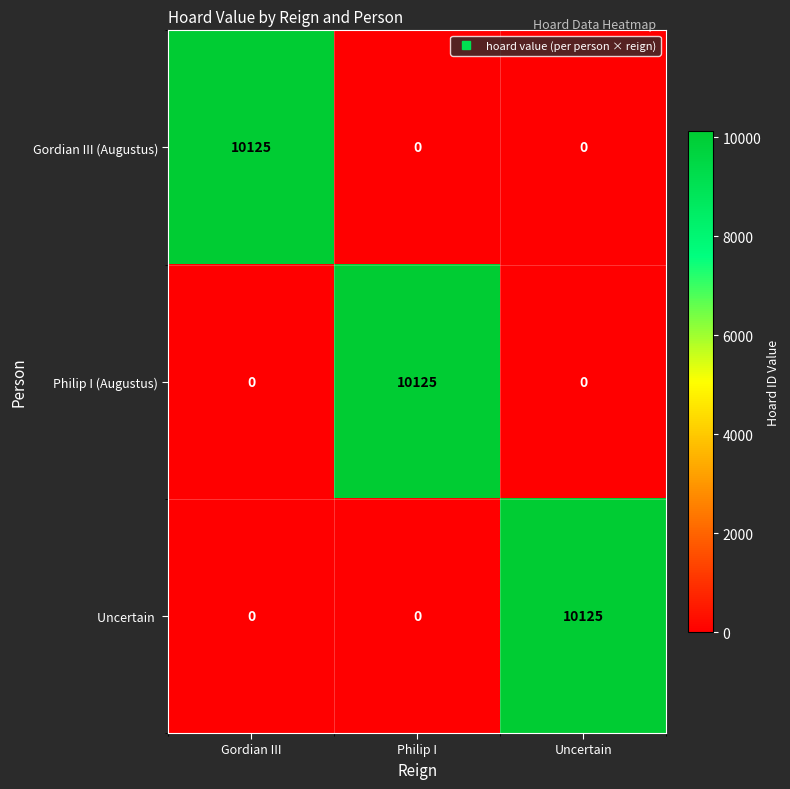

Count the Gordian III (Augustus) values in the range 0 to 10125.

3